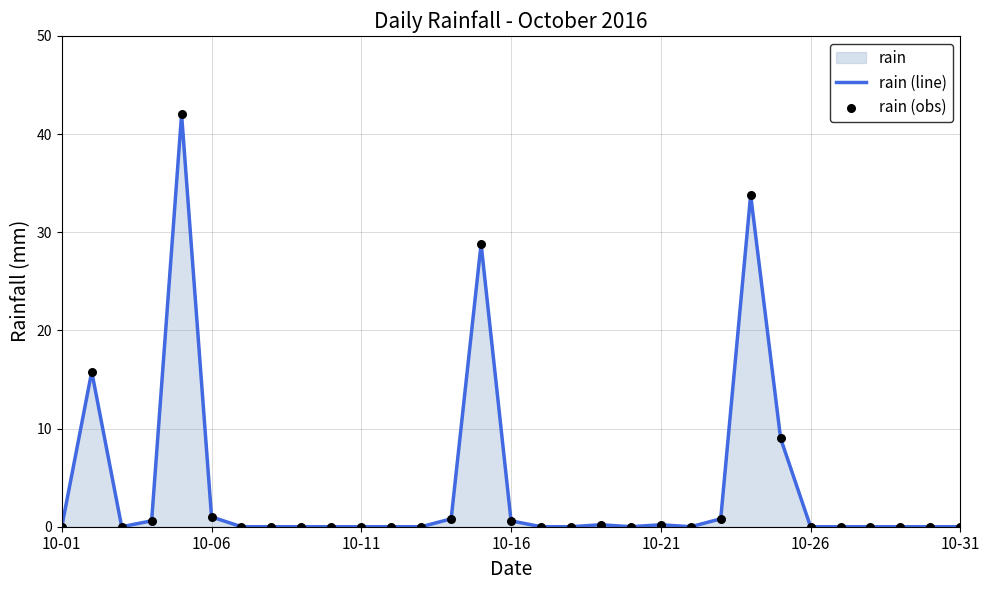

Which series reaches the minimum Y coordinate?

rain (line)